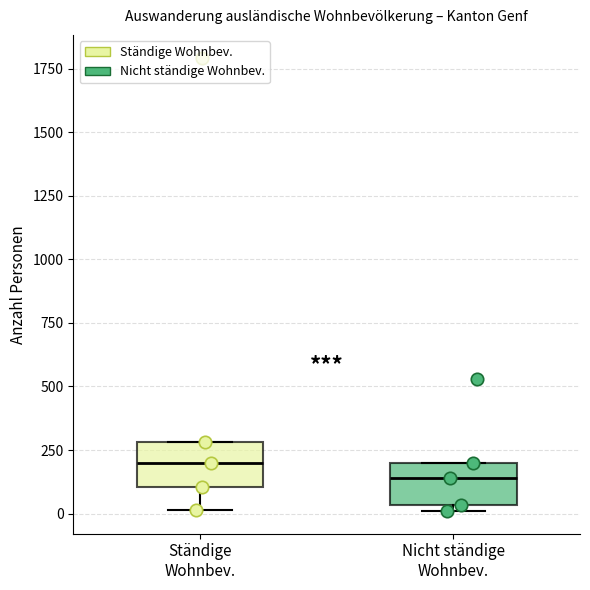

Reading left to right, read every box against the y-axis: the position of its median line, the range the box covers, and the ends of its whiskers. The values are not printed on the chart, so give them approximately, as read against the axis.

Ständige Wohnbev.: median 200, box 100 to 300, whiskers 0 to 300
Nicht ständige Wohnbev.: median 150, box 50 to 200, whiskers 0 to 200